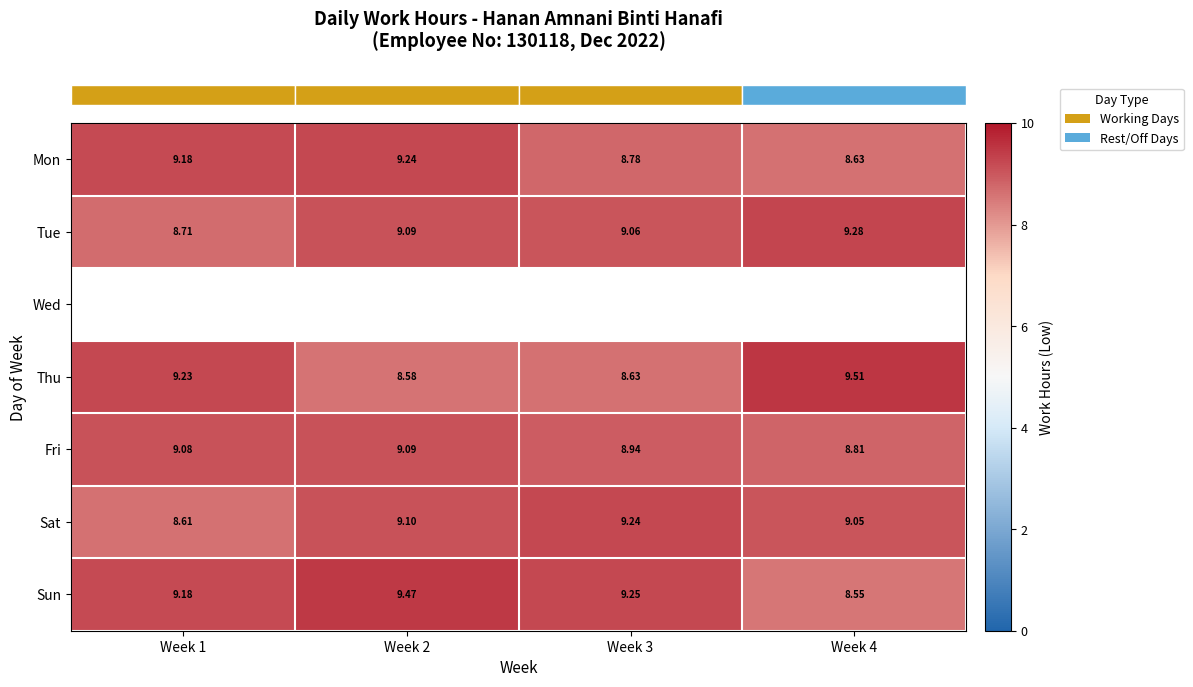

At which label does row_6 first exceed 9?

Week 1